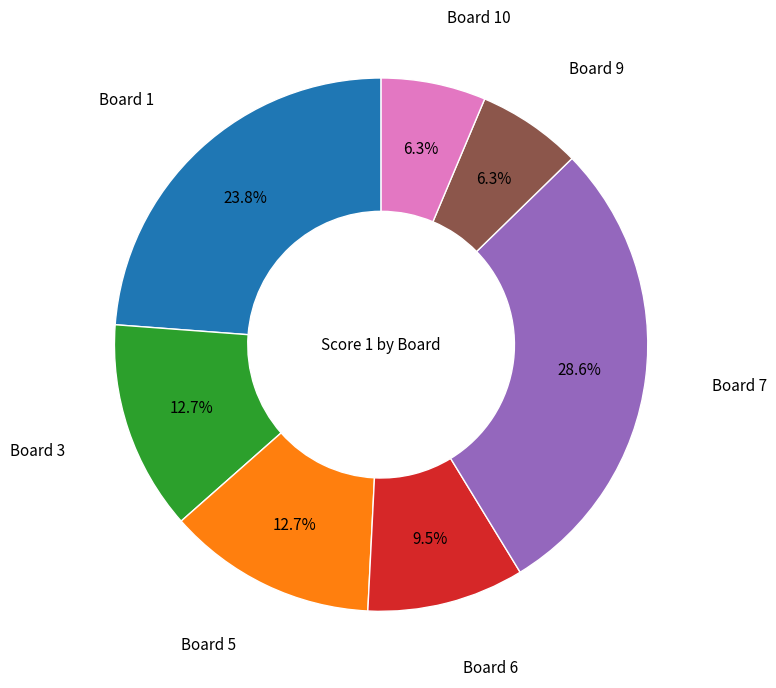

Does any single category account for the majority?

No